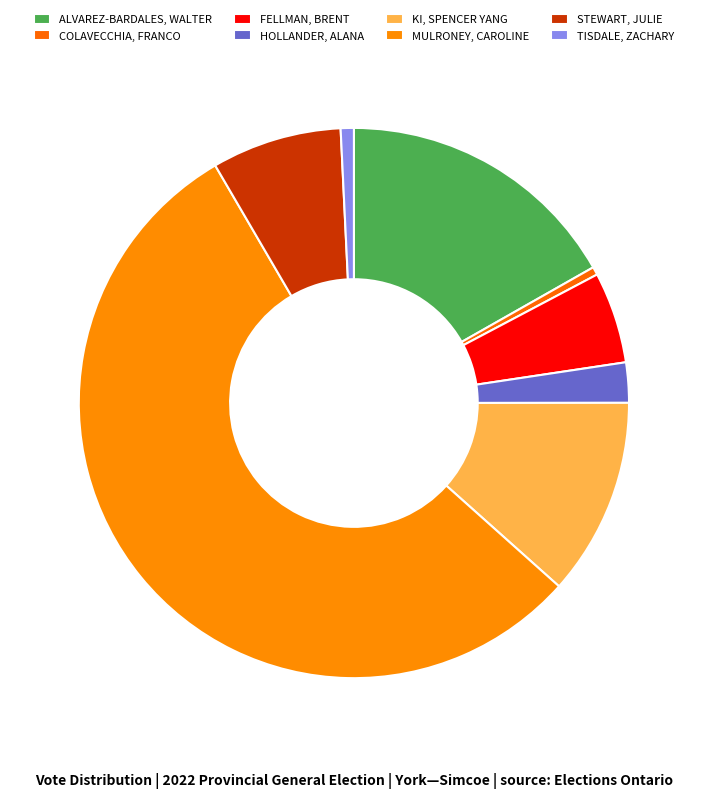

Which slice is the largest?

MULRONEY, CAROLINE